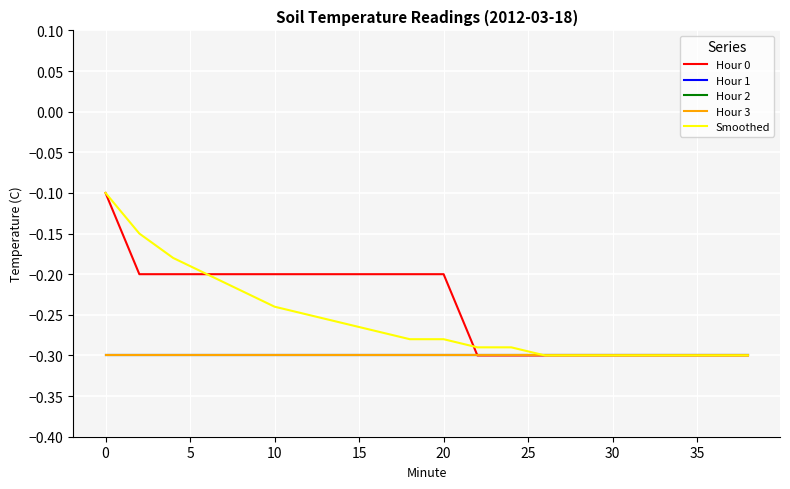

What is the lowest value of the Hour 0 series?

-0.3